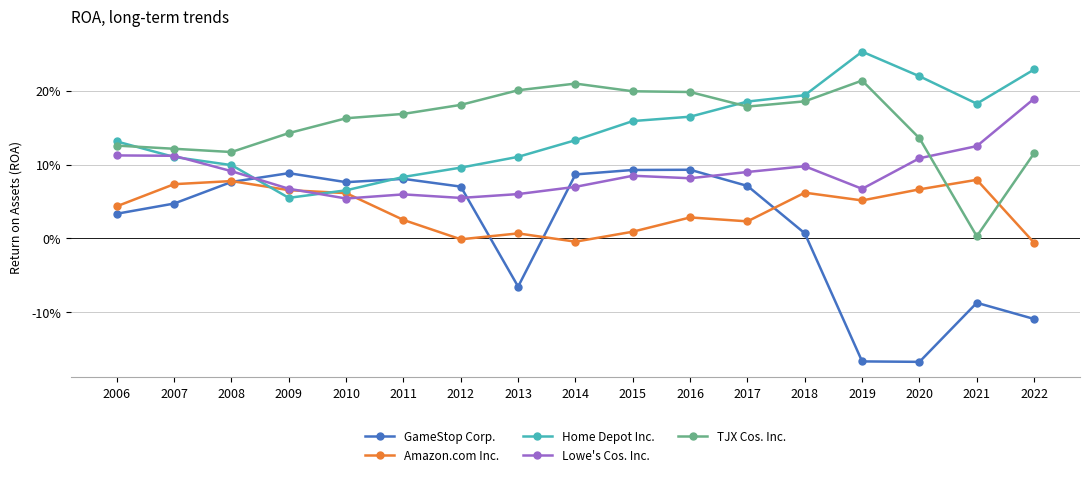

At how many categories does at least one series exceed 0?

17